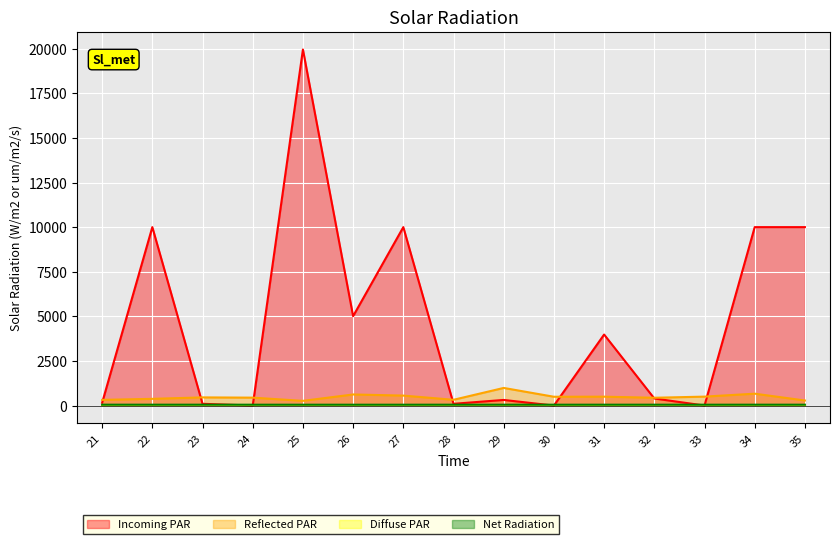

True or false: Diffuse PAR and Reflected PAR intersect in this chart.

False